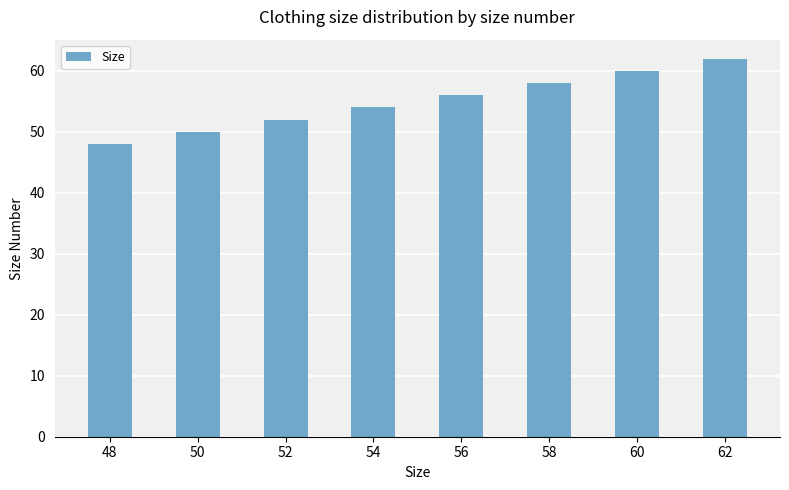

Approximately how many times larger is the value at 62 compared to 50?

1.2